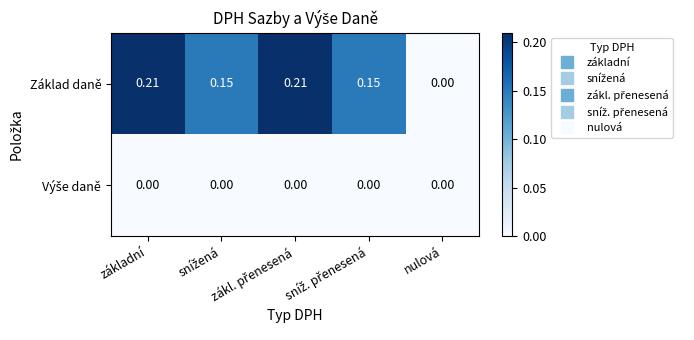

Which series has the largest total across all categories?

Základ daně